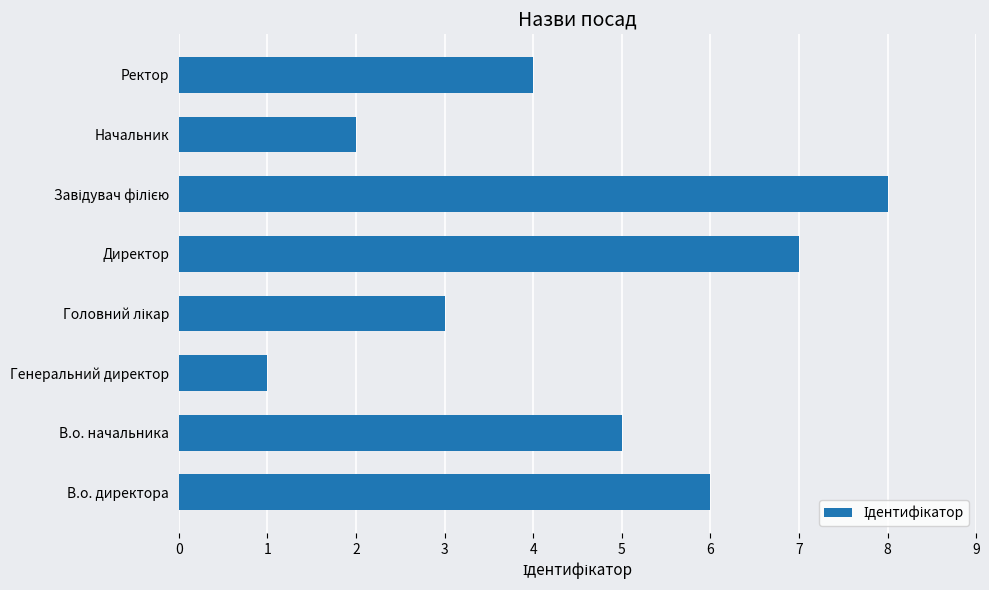

What is the greatest value displayed?

8